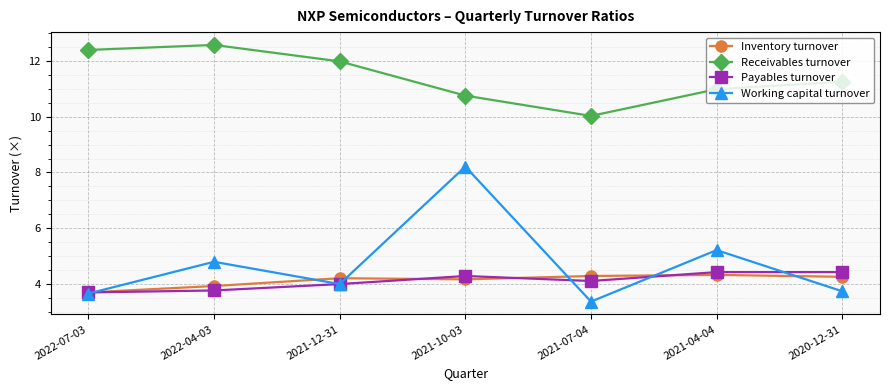

What is the sum of the Receivables turnover values at 2021-07-04 and 2021-10-03?

20.8